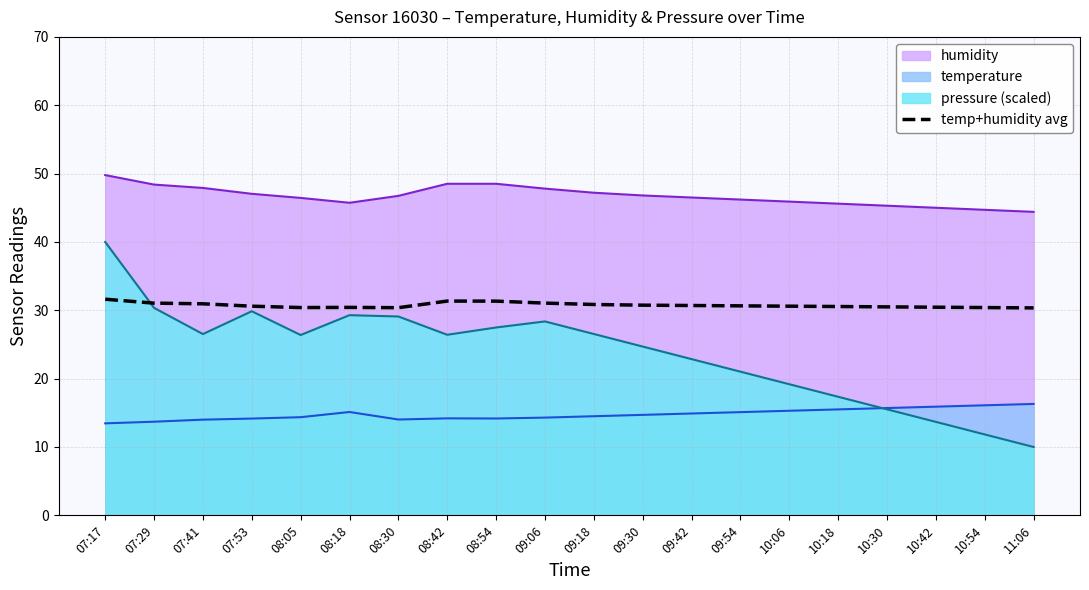

At 09:30, list the series in order from smallest to largest.

temperature, pressure (scaled), temp+humidity avg, humidity